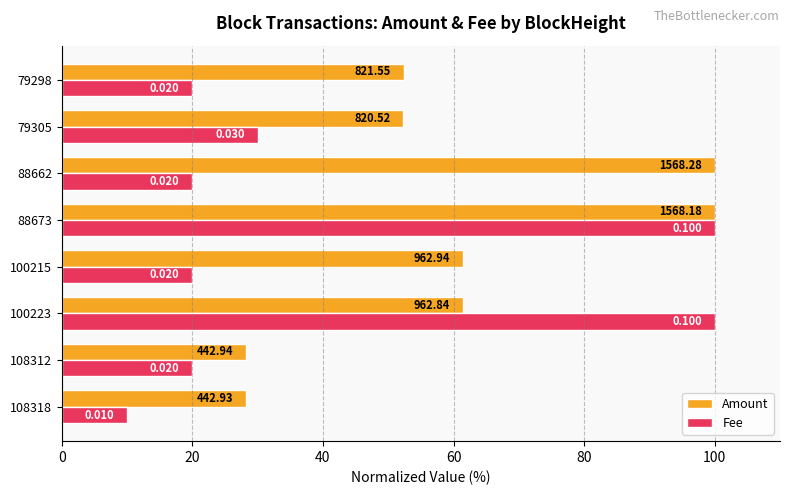

What position from the left is 80?

5